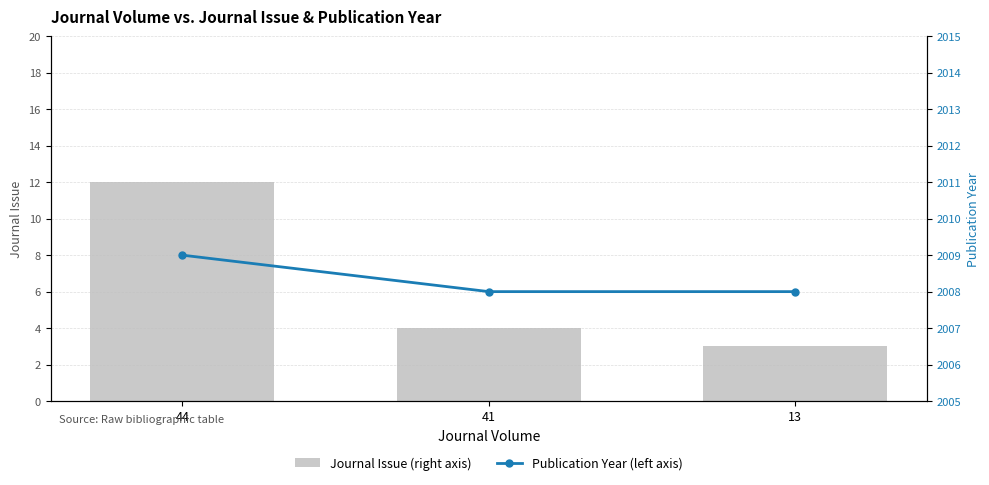

Rank the series by their average value, from highest to lowest.

Publication Year (left axis), Journal Issue (right axis)